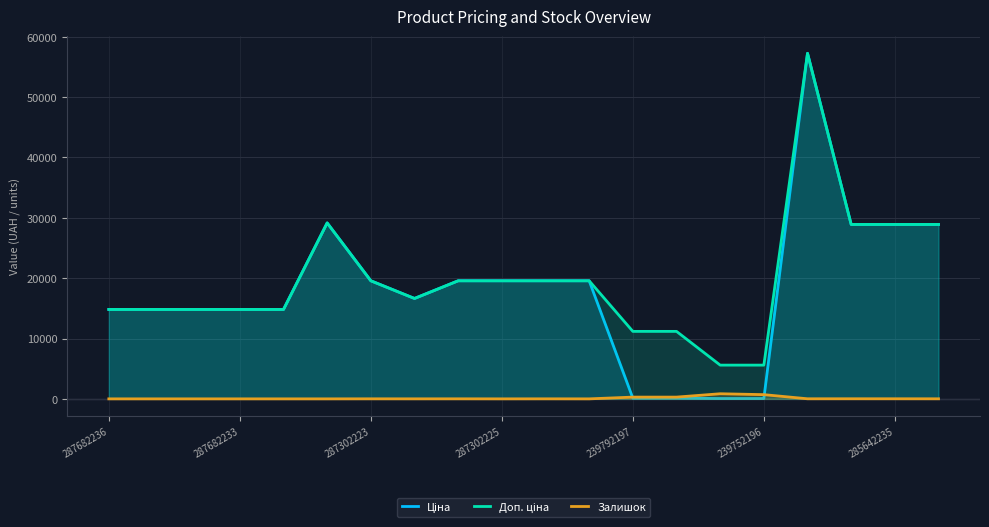

What is the maximum value shown in the chart?

57258.0